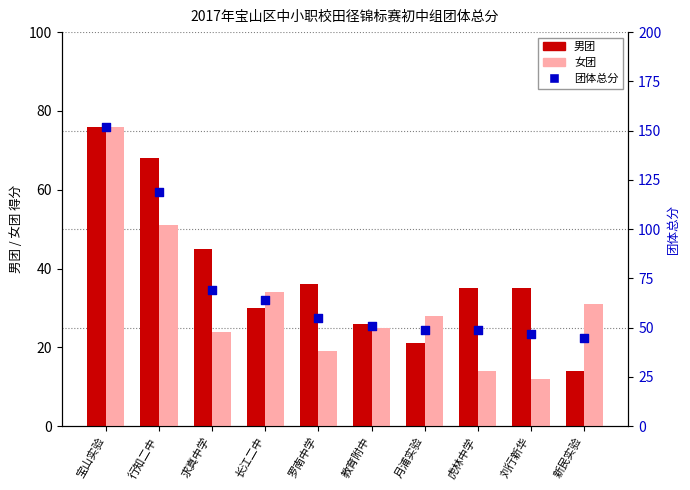

Which series reaches the maximum Y coordinate?

团体总分